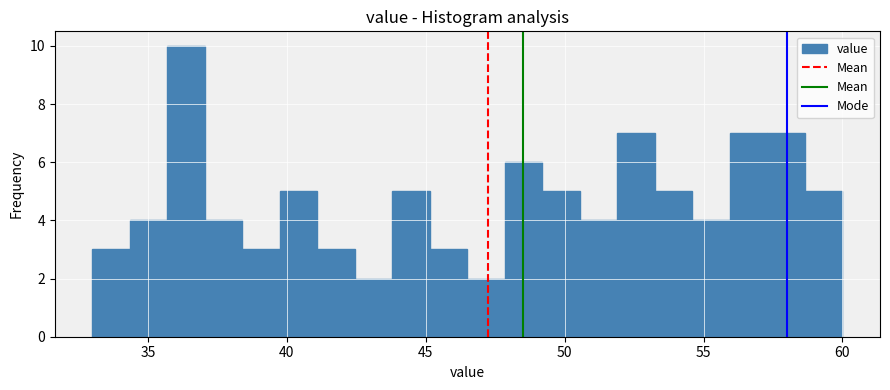

Read against the x-axis, roughly where is the centre of the tallest bar?

36.5